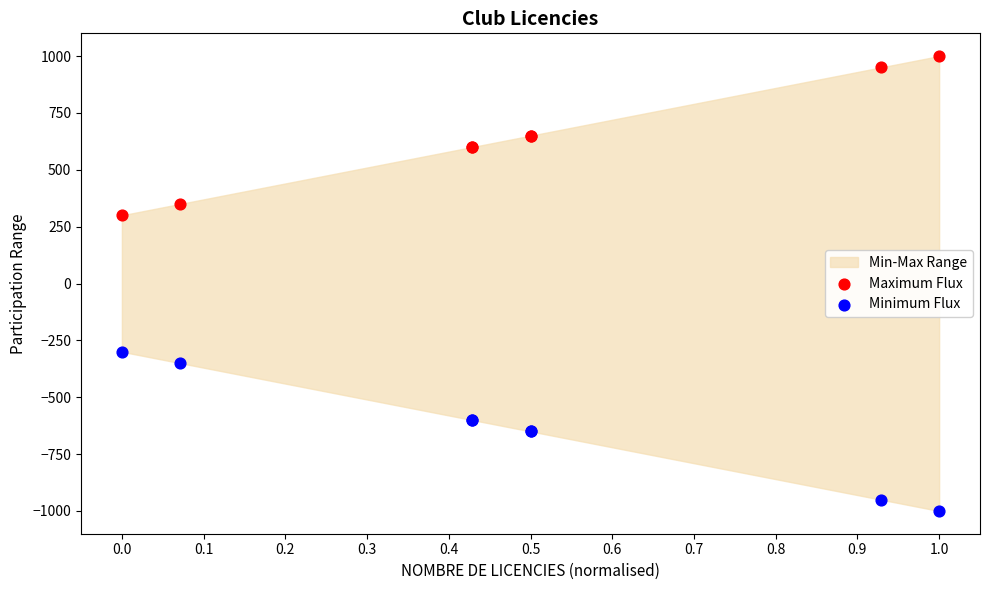

Which series reaches the minimum Y coordinate?

Minimum Flux